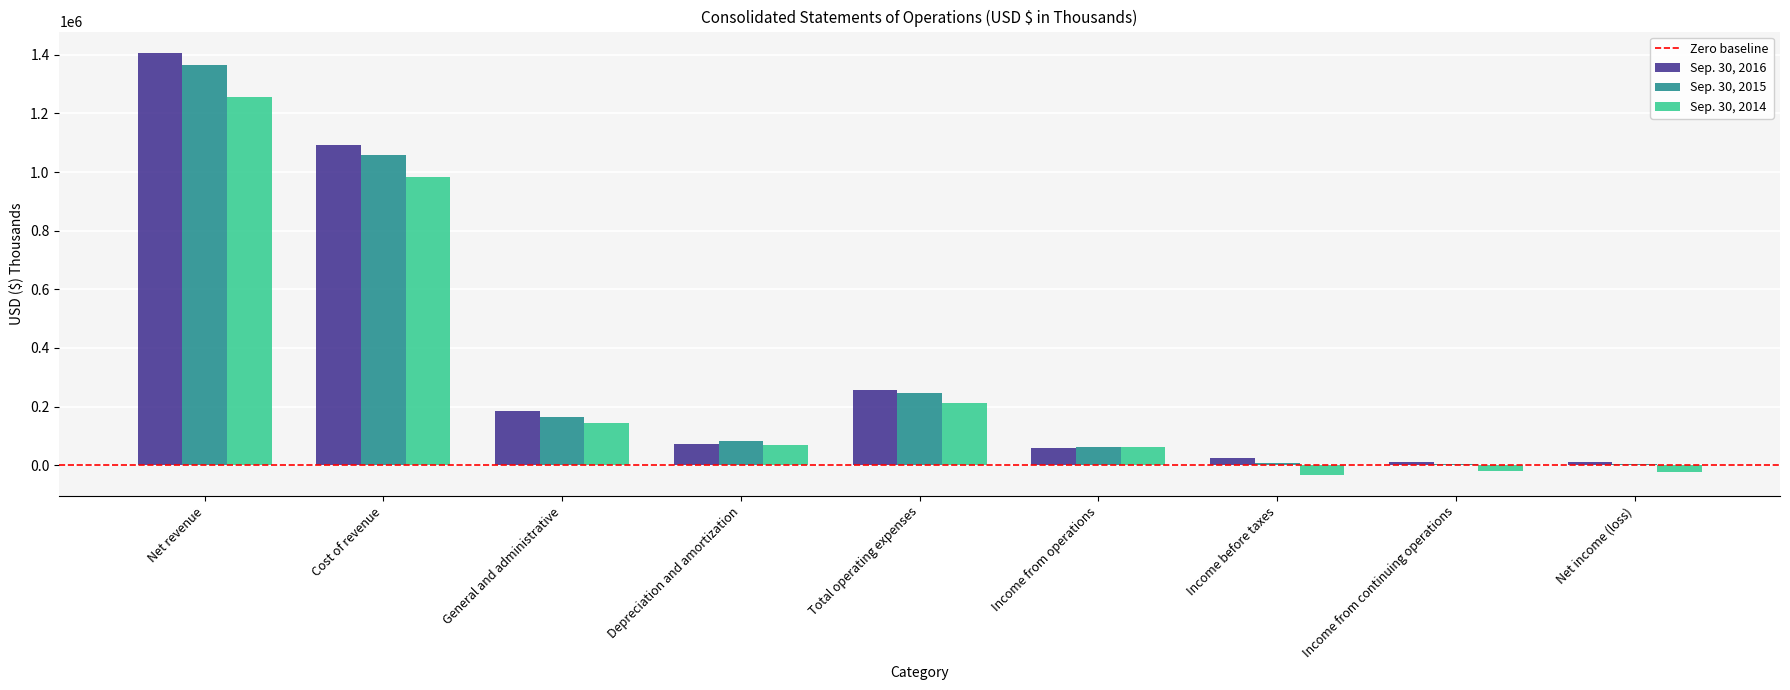

Does the chart contain stacked bars?

No